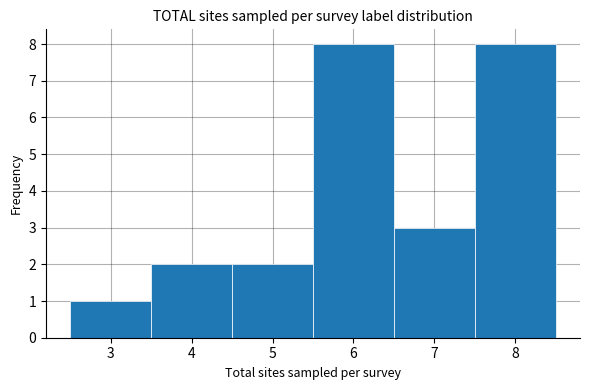

Reading left to right, transcribe this chart: for each bar, give the range it covers on the x-axis and its height. The values are not printed on the chart, so give them approximately, as read against the axis.

2.5 to 3.5: 1
3.5 to 4.5: 2
4.5 to 5.5: 2
5.5 to 6.5: 8
6.5 to 7.5: 3
7.5 to 8.5: 8